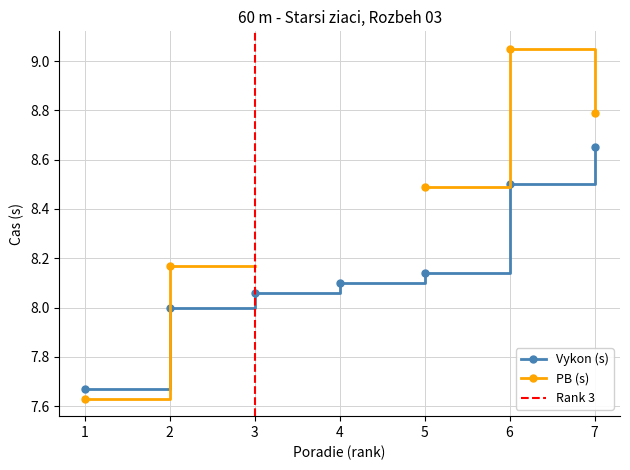

How many values are below 4?

3